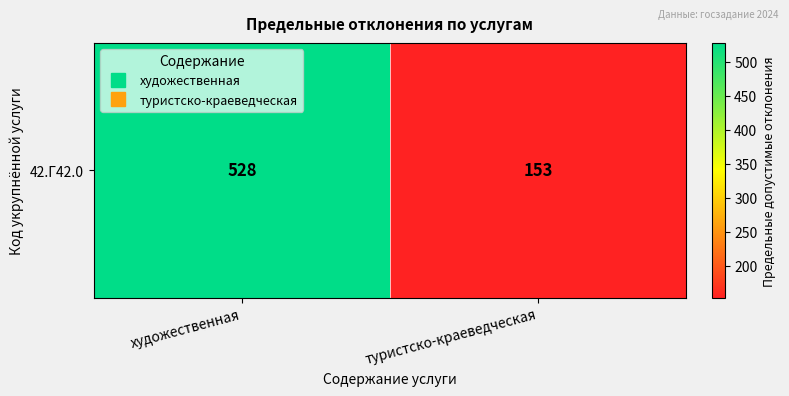

List the labels in order of value, largest first.

художественная, туристско-краеведческая